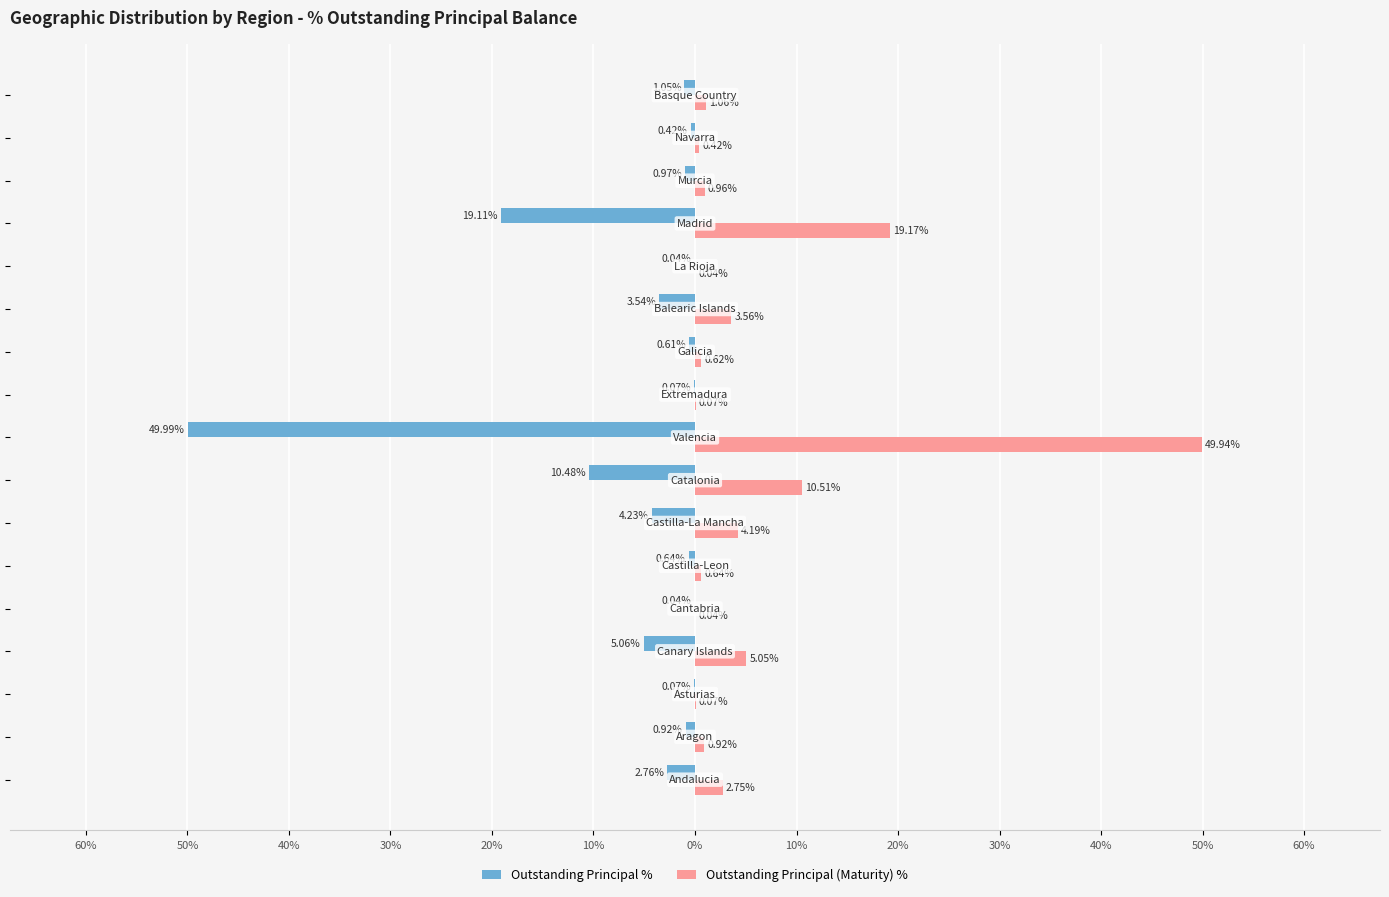

What are all the series names shown in the legend?

Outstanding Principal %, Outstanding Principal (Maturity) %